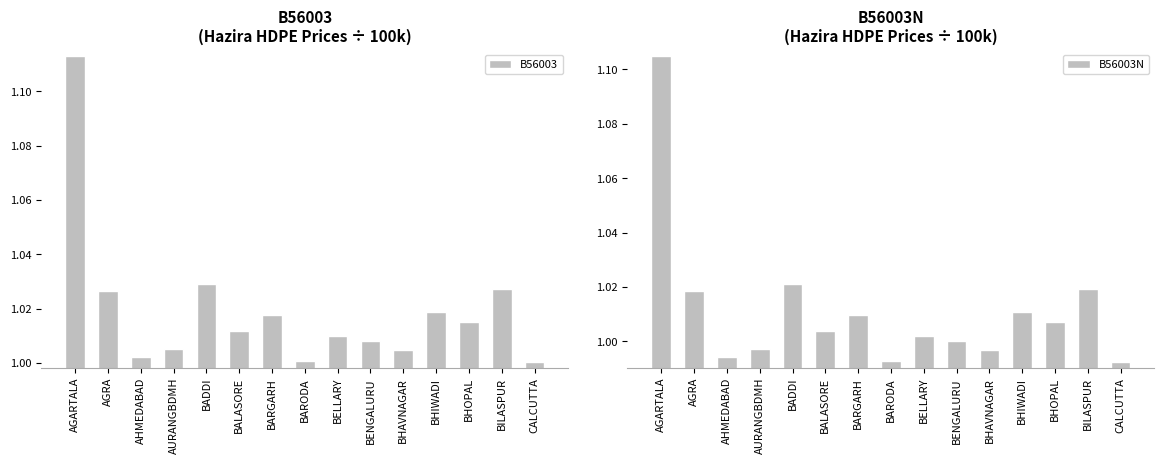

What value does the B56003 series have at BARODA?

1.0